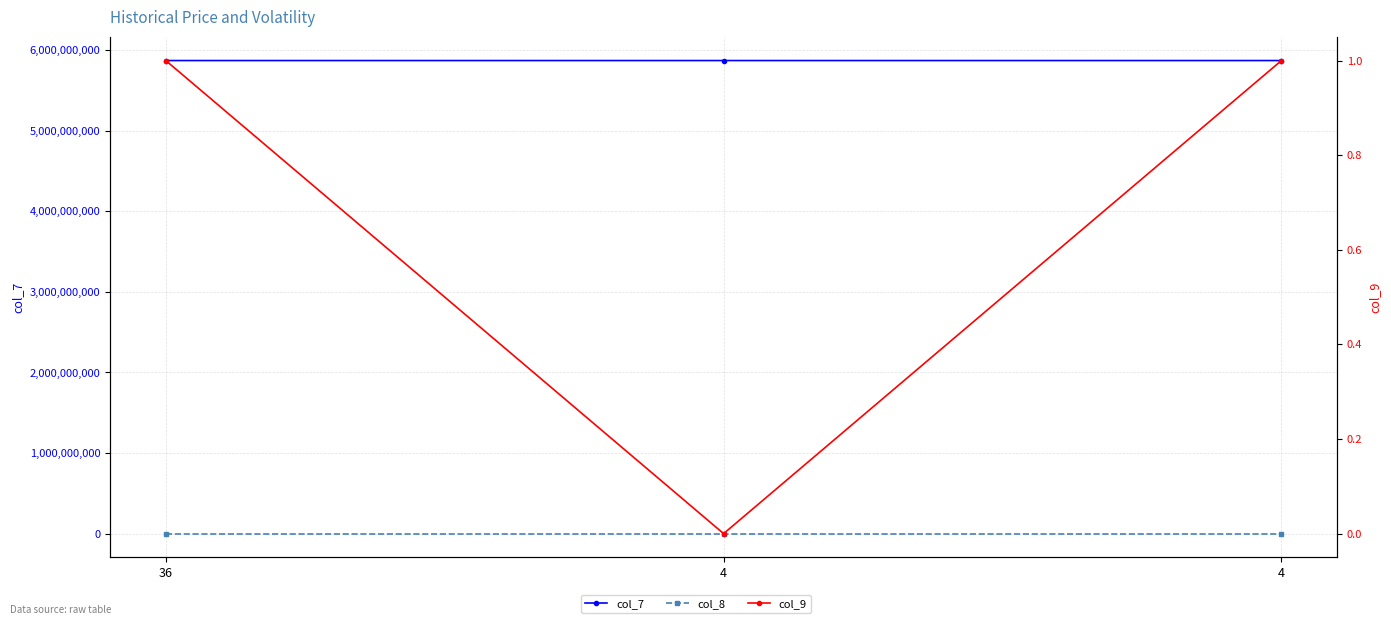

At which category is the sum across all series the highest?

4